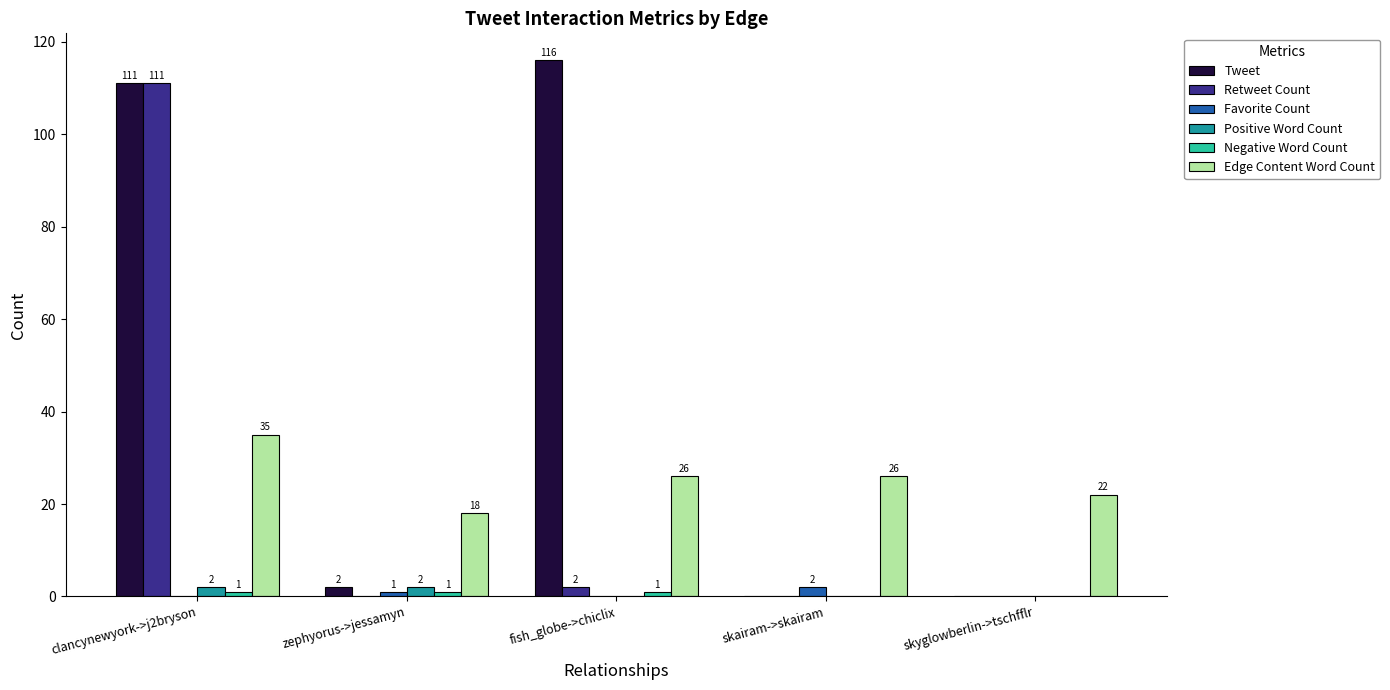

What is the sum of the Positive Word Count values at clancynewyork->j2bryson and zephyorus->jessamyn?

4